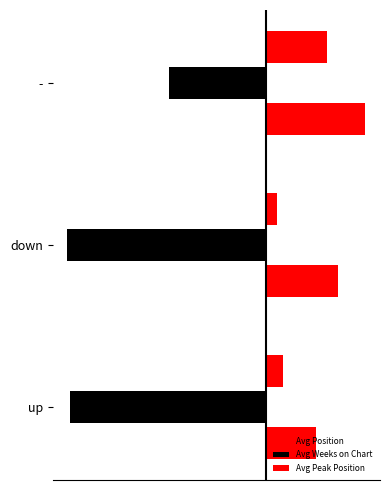

What is the smallest value displayed?

-62.9